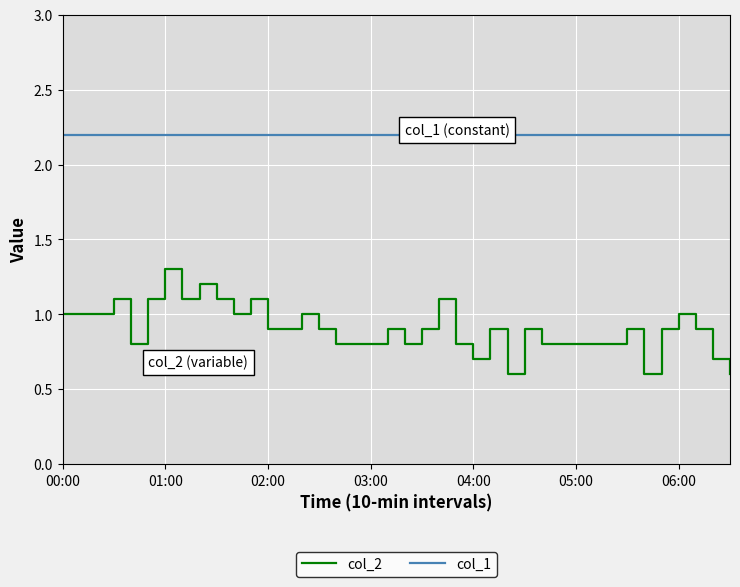

Reading right to left, extract all data points from this chart.

col_2: 0.6	0.7	0.9	1.0	0.9	0.6	0.9	0.8	0.8	0.8	0.8	0.8	0.9	0.6	0.9	0.7	0.8	1.1	0.9	0.8	0.9	0.8	0.8	0.8	0.9	1.0	0.9	0.9	1.1	1.0	1.1	1.2	1.1	1.3	1.1	0.8	1.1	1.0	1.0	1.0
col_1: 2.2	2.2	2.2	2.2	2.2	2.2	2.2	2.2	2.2	2.2	2.2	2.2	2.2	2.2	2.2	2.2	2.2	2.2	2.2	2.2	2.2	2.2	2.2	2.2	2.2	2.2	2.2	2.2	2.2	2.2	2.2	2.2	2.2	2.2	2.2	2.2	2.2	2.2	2.2	2.2